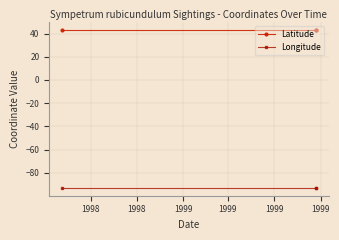

What is the value of the Longitude point at the 2nd from the left?

-92.9